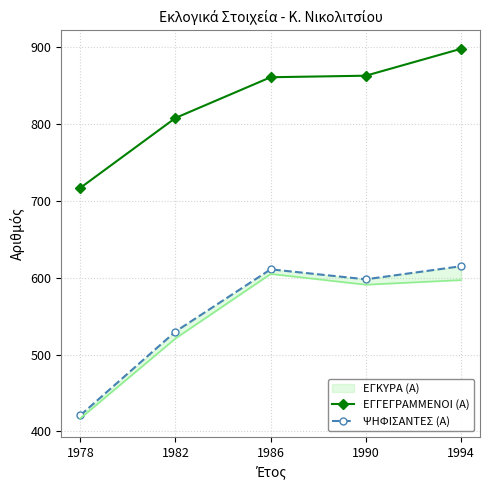

Which series has the widest spread of values?

ΨΗΦΙΣΑΝΤΕΣ (Α)